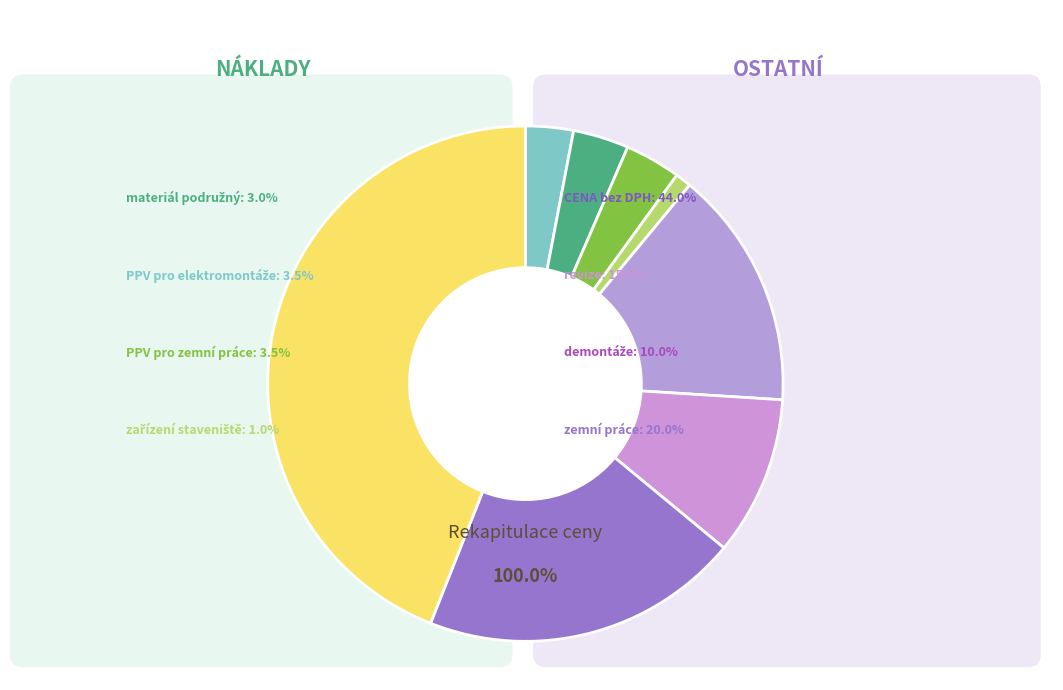

To the nearest percent, what is the combined percentage of zemní práce and revize?

35%